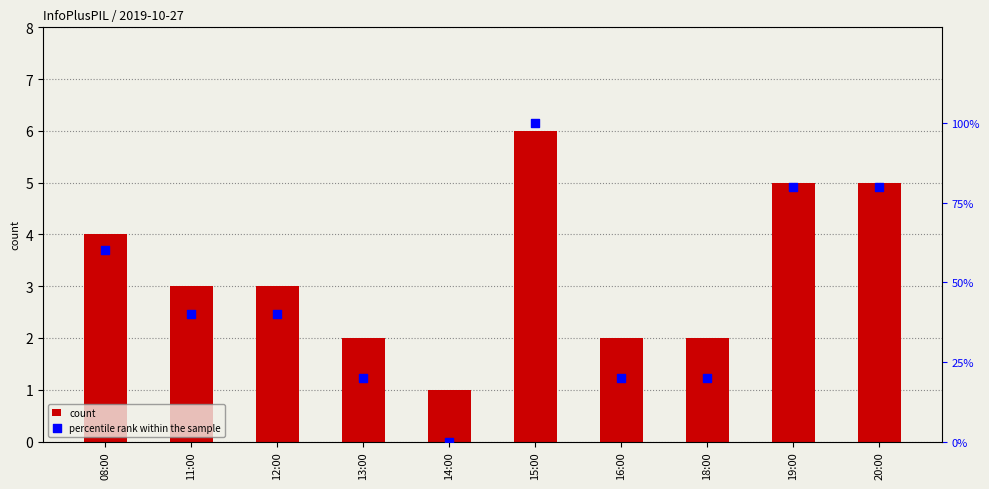

What is the total value across all series at 08:00?

64